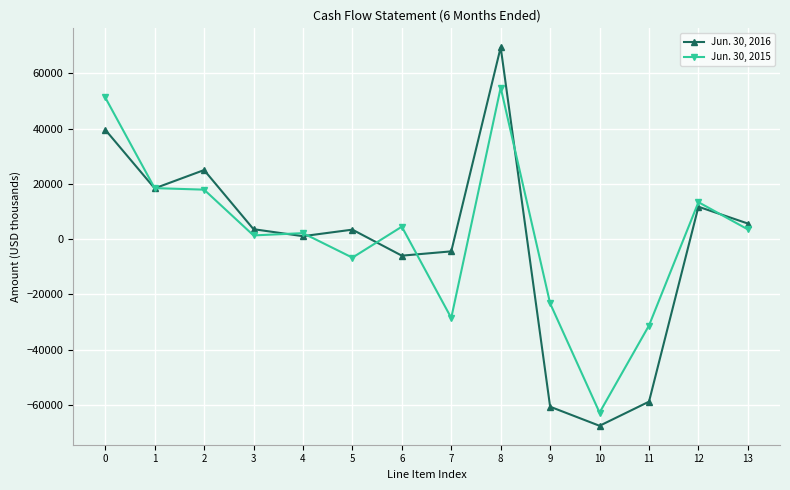

Which series changed the most between 8 and 10?

Jun. 30, 2016